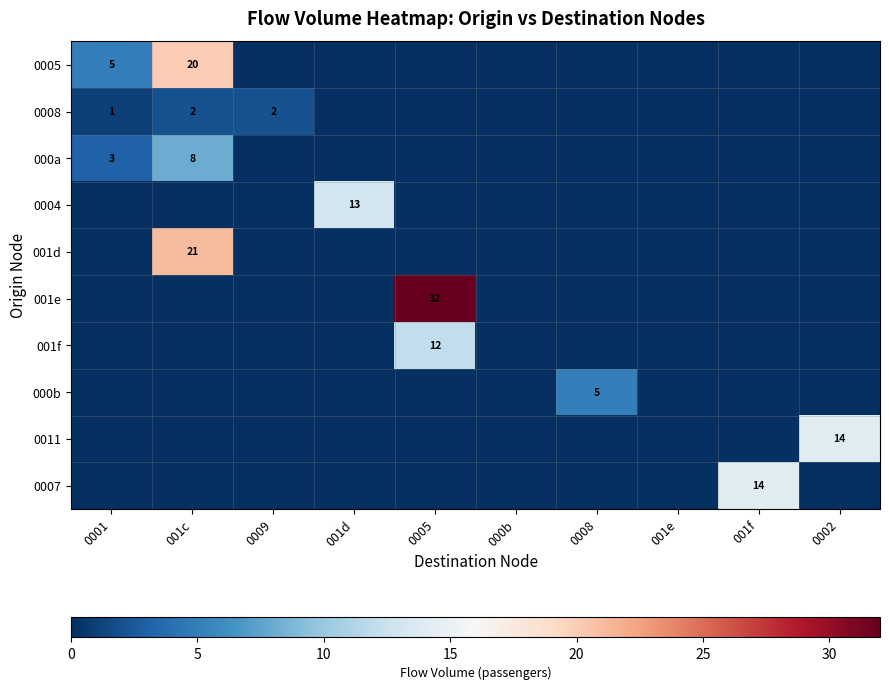

Where is 000a nearest to the value 4?

0001